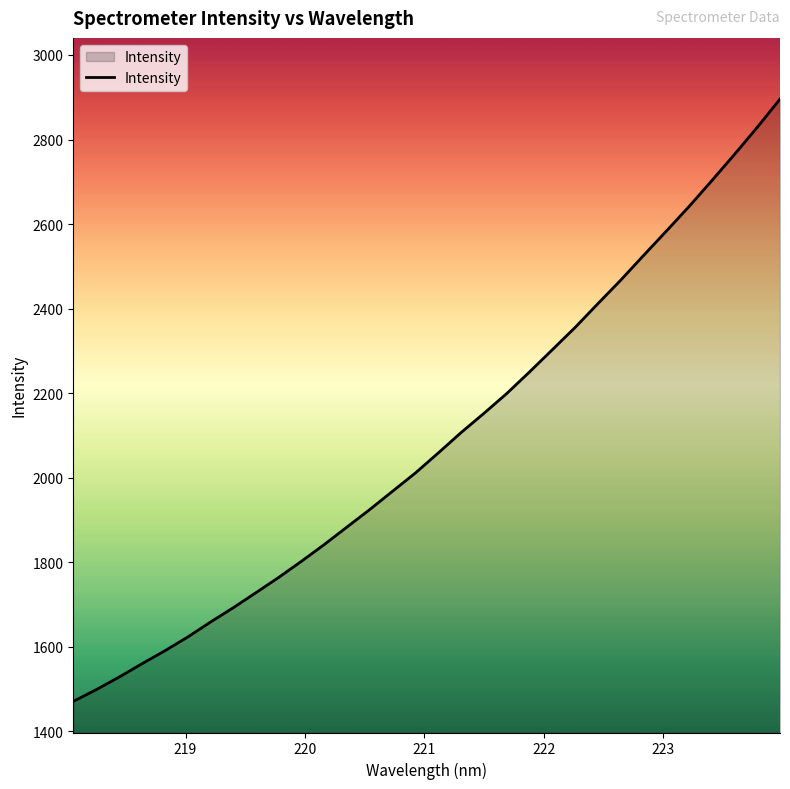

What is the minimum value shown in the chart?

1470.7